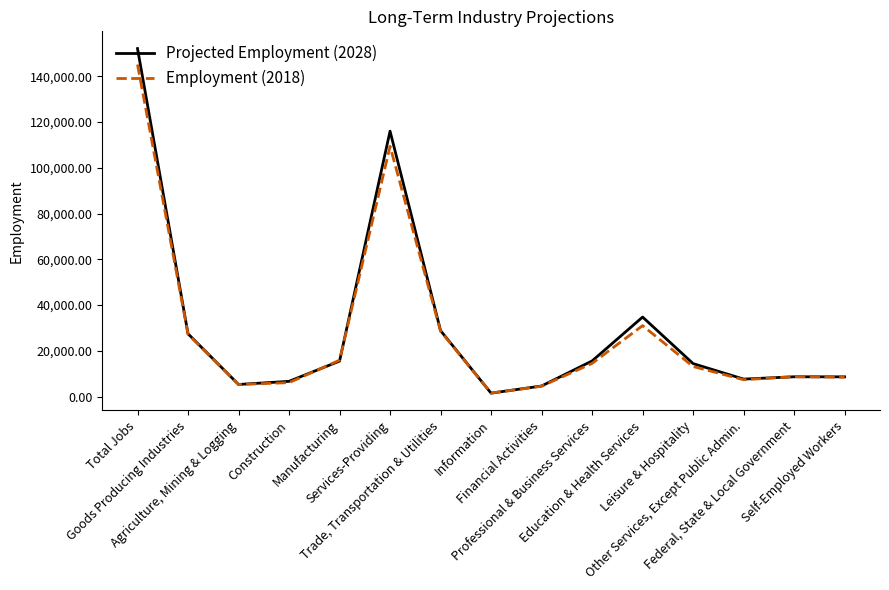

What is the difference between the maximum and minimum values in the Employment (2018) series?

143630